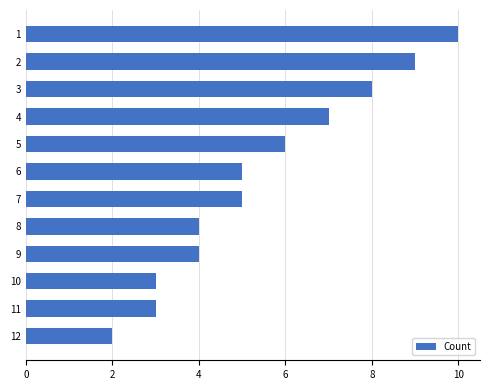

What is the smallest value displayed?

2